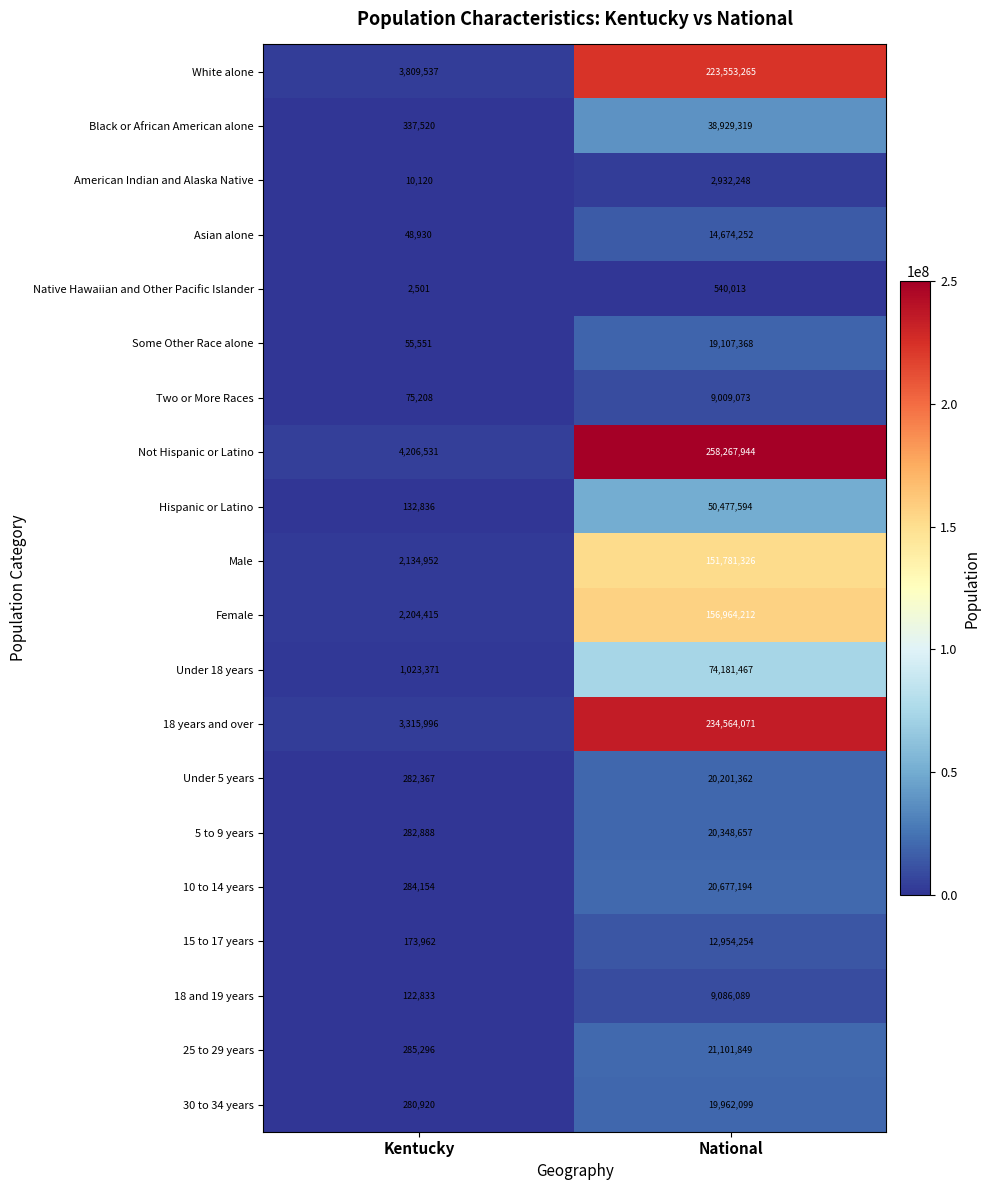

Where is Hispanic or Latino nearest to the value 25305215?

Kentucky